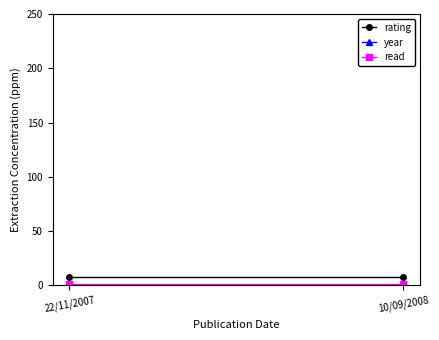

Reading left to right, transcribe all the data shown in this chart.

rating: 8	8
year: 2007	2008
read: 1	1